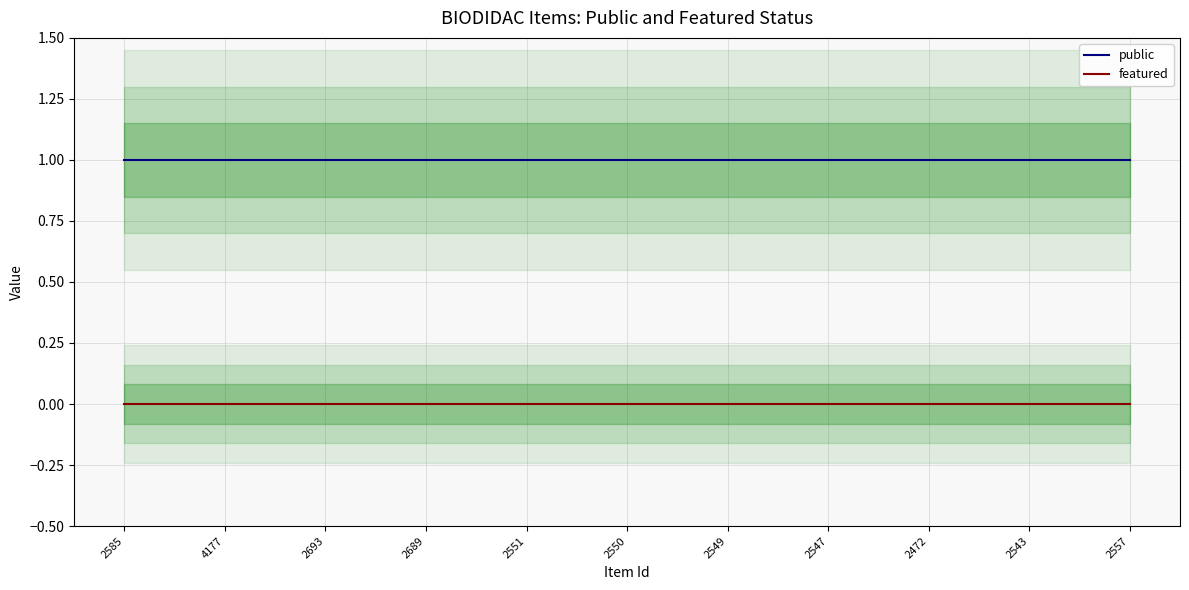

At which label does public reach its peak?

2585